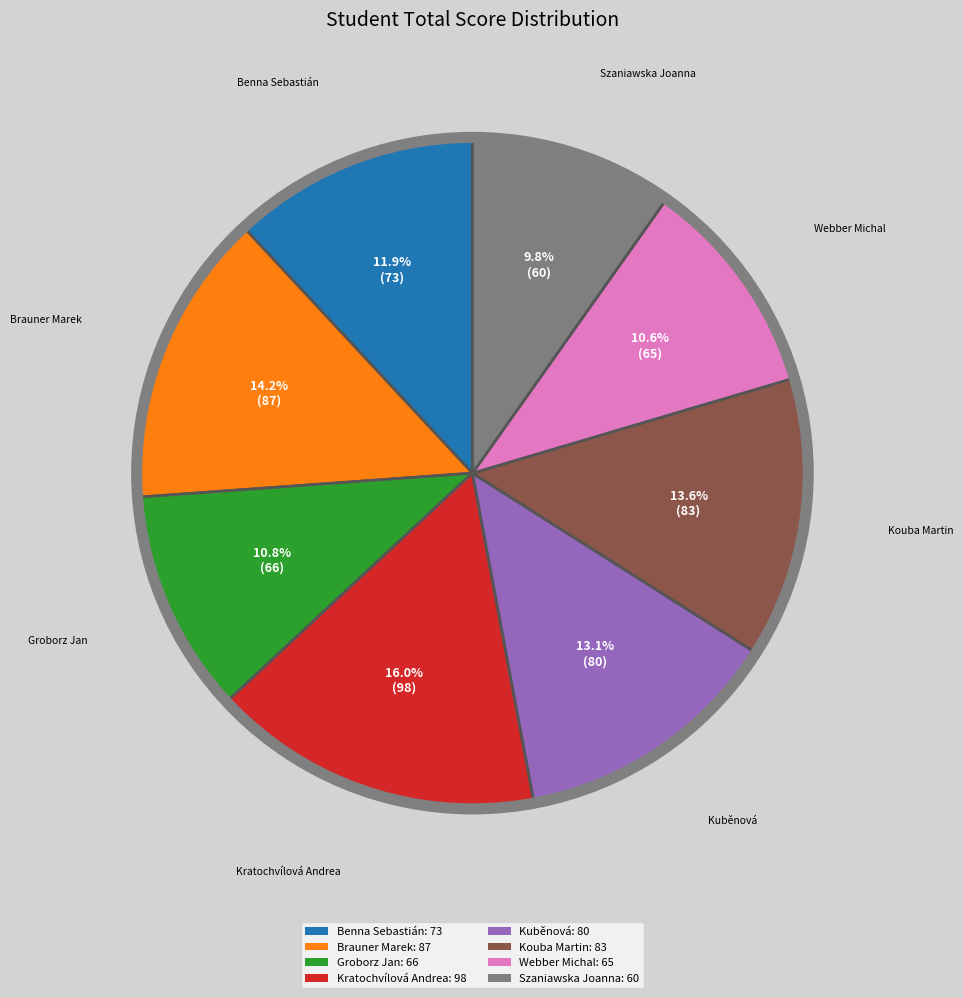

How much of the chart is everything except Szaniawska Joanna?

90.2%